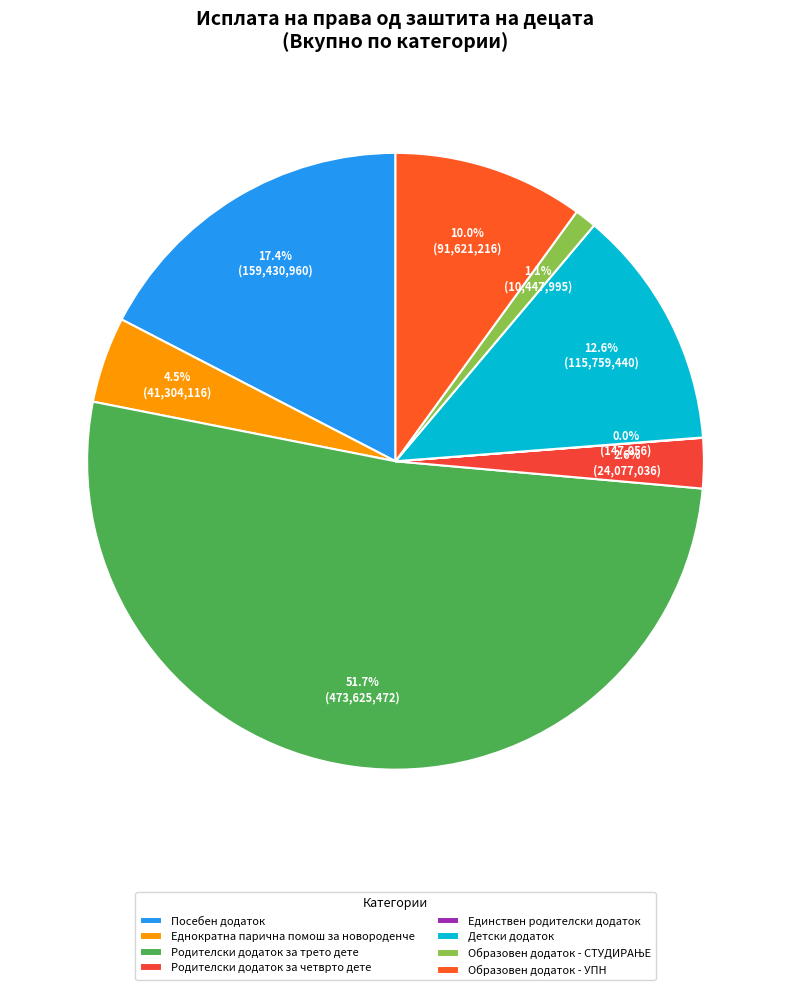

Which has a higher value, Образовен додаток - СТУДИРАЊЕ or Родителски додаток за трето дете?

Родителски додаток за трето дете